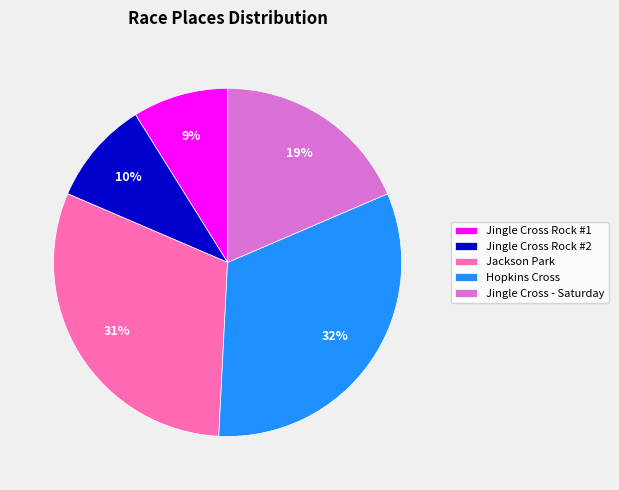

What is the smallest slice in the pie chart?

Jingle Cross Rock #1